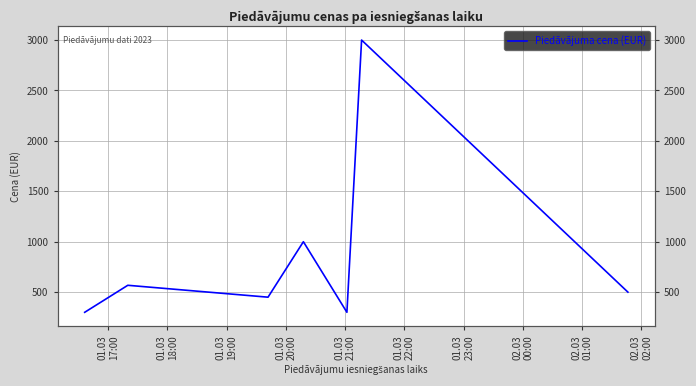

What is the greatest value displayed?

3000.0